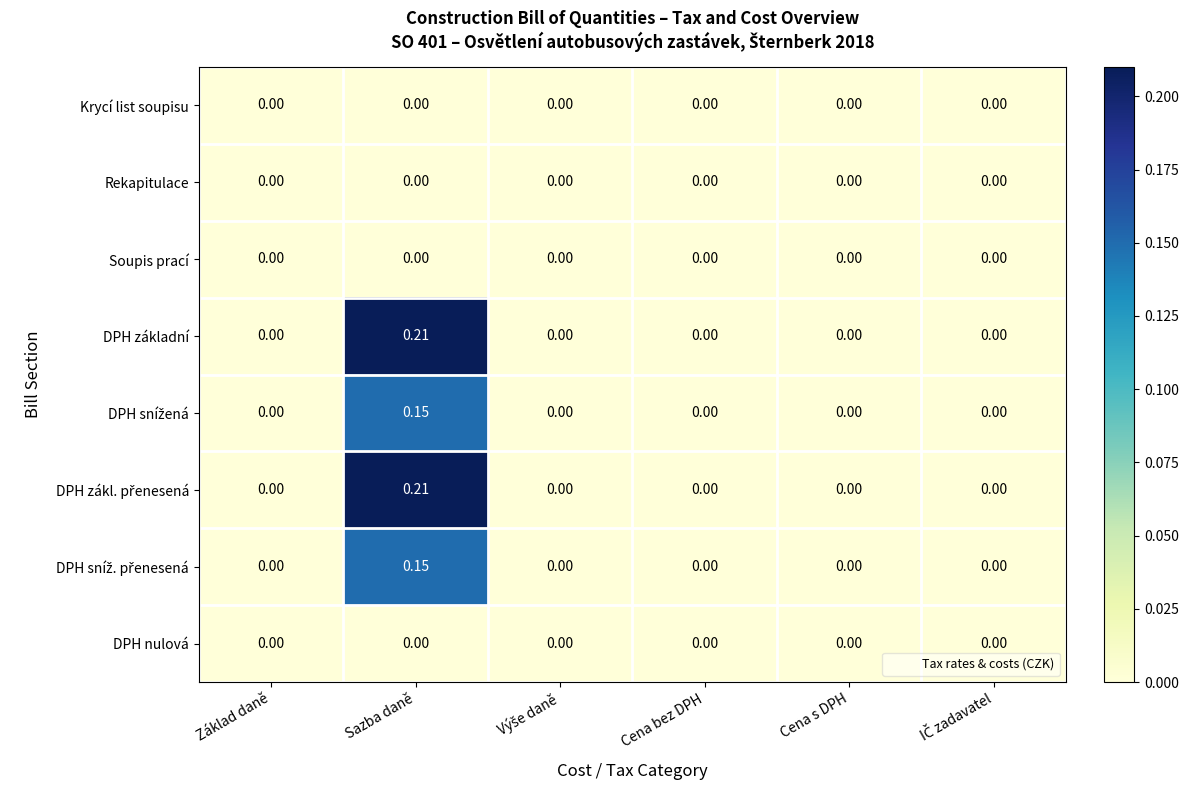

Which category has the highest value across all series?

Sazba daně